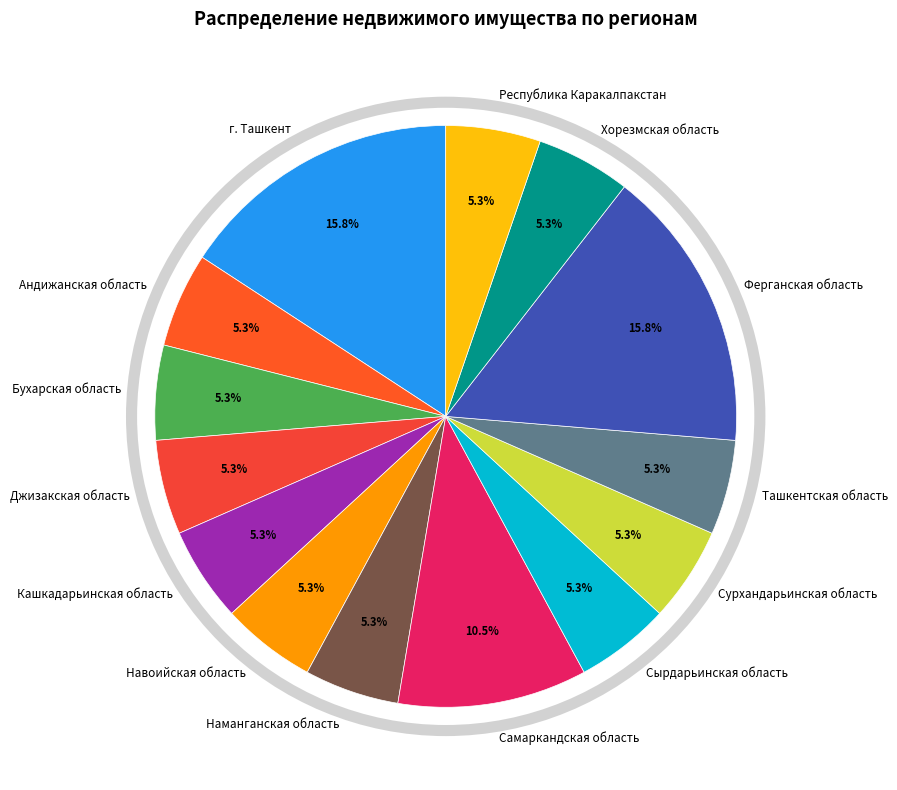

To the nearest percent, what portion does Андижанская область represent?

5%